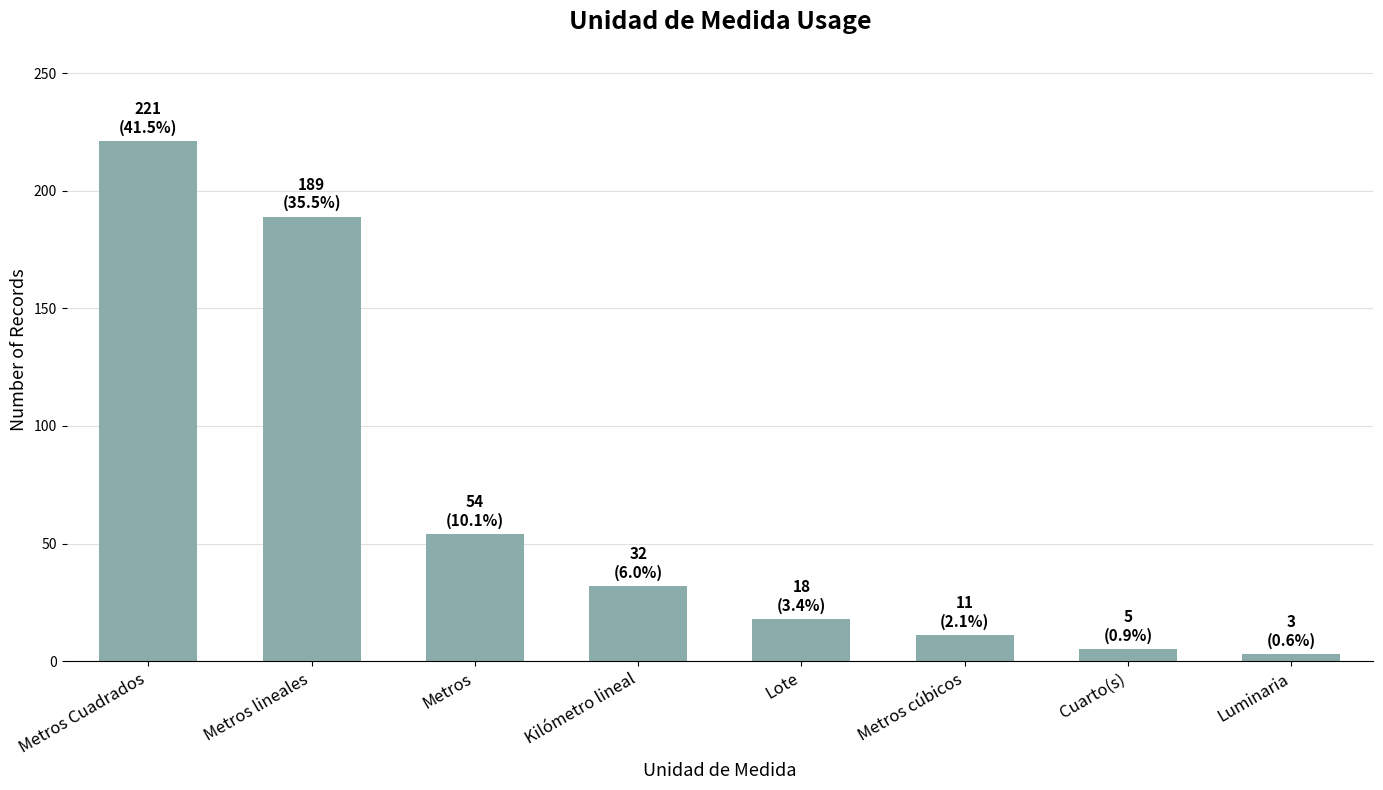

What is the difference between the values at Lote and Metros Cuadrados?

203